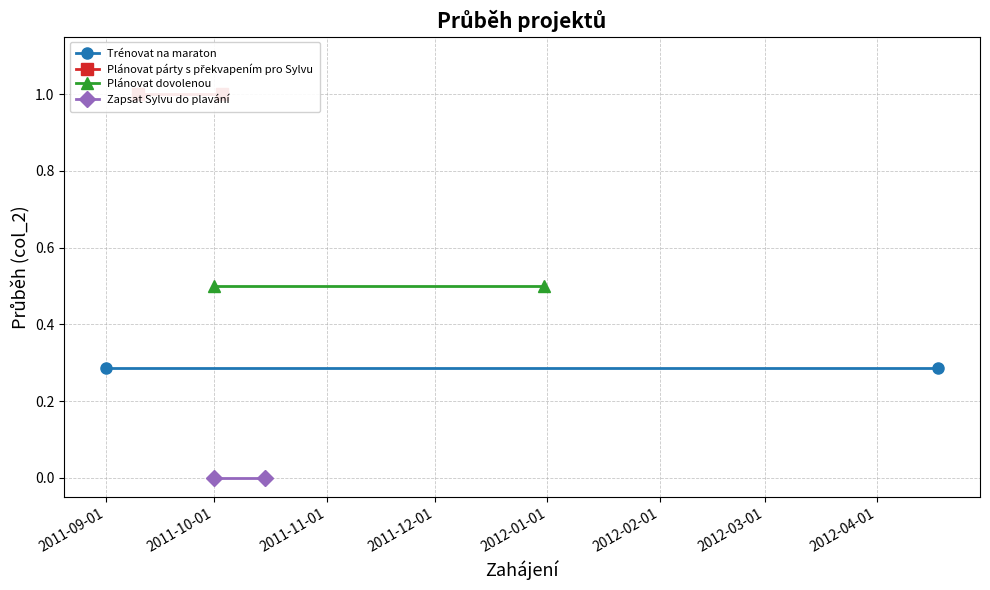

What position from the left is 2011-09-01?

1